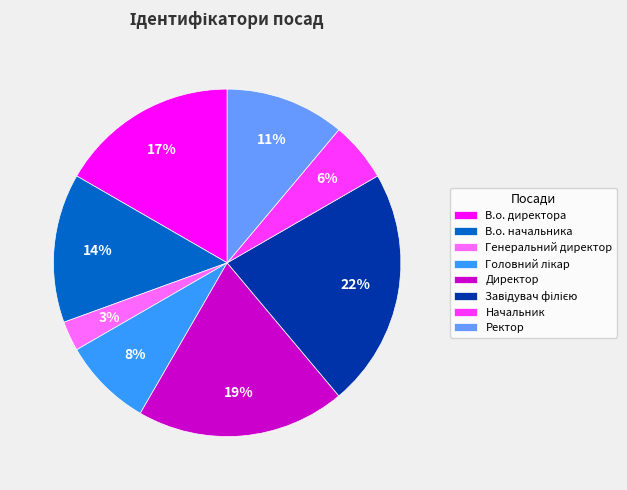

Which category has the smallest portion of the pie?

Генеральний директор